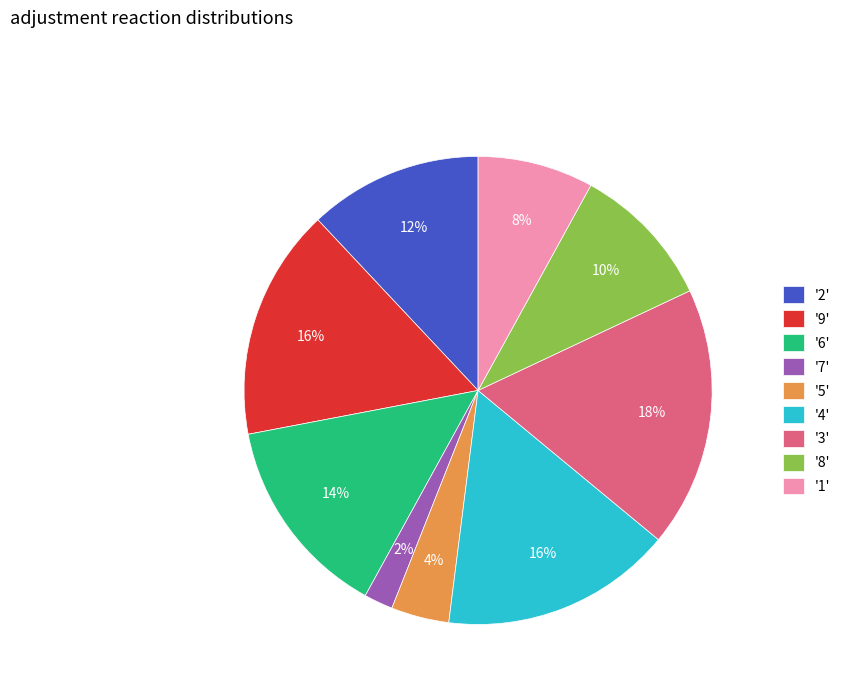

The '7' slice represents 2% of the pie. True or false?

True